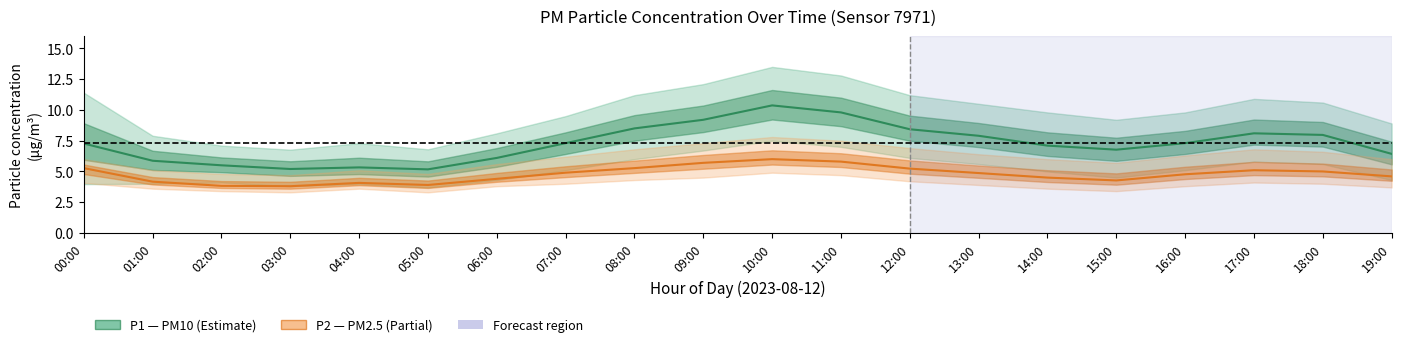

How many values in the P1 (PM10) series exceed 7?

12